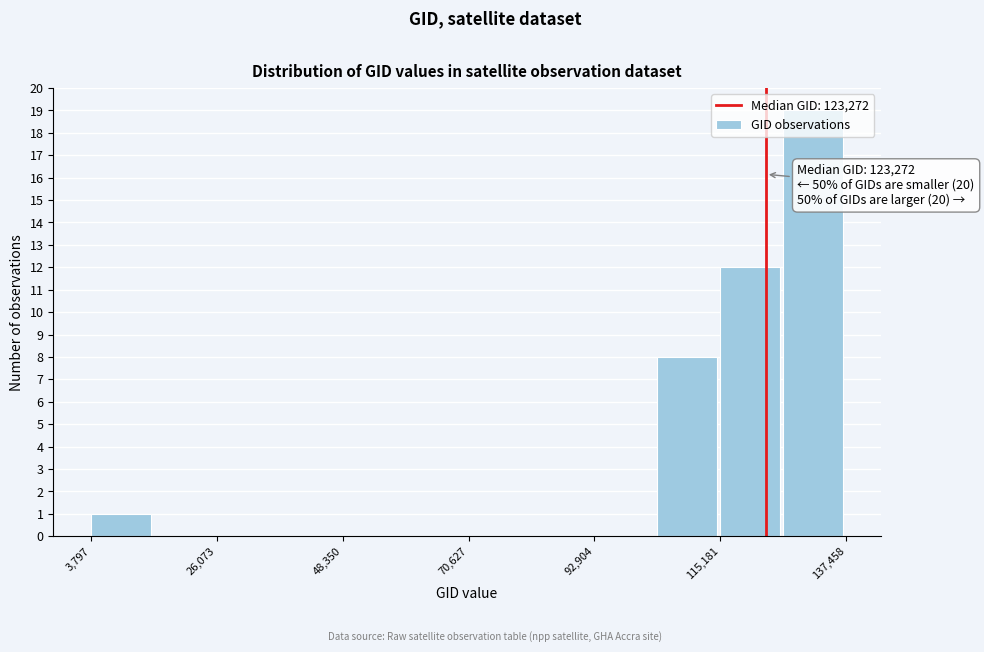

Read against the x-axis, roughly where is the centre of the tallest bar?

130000